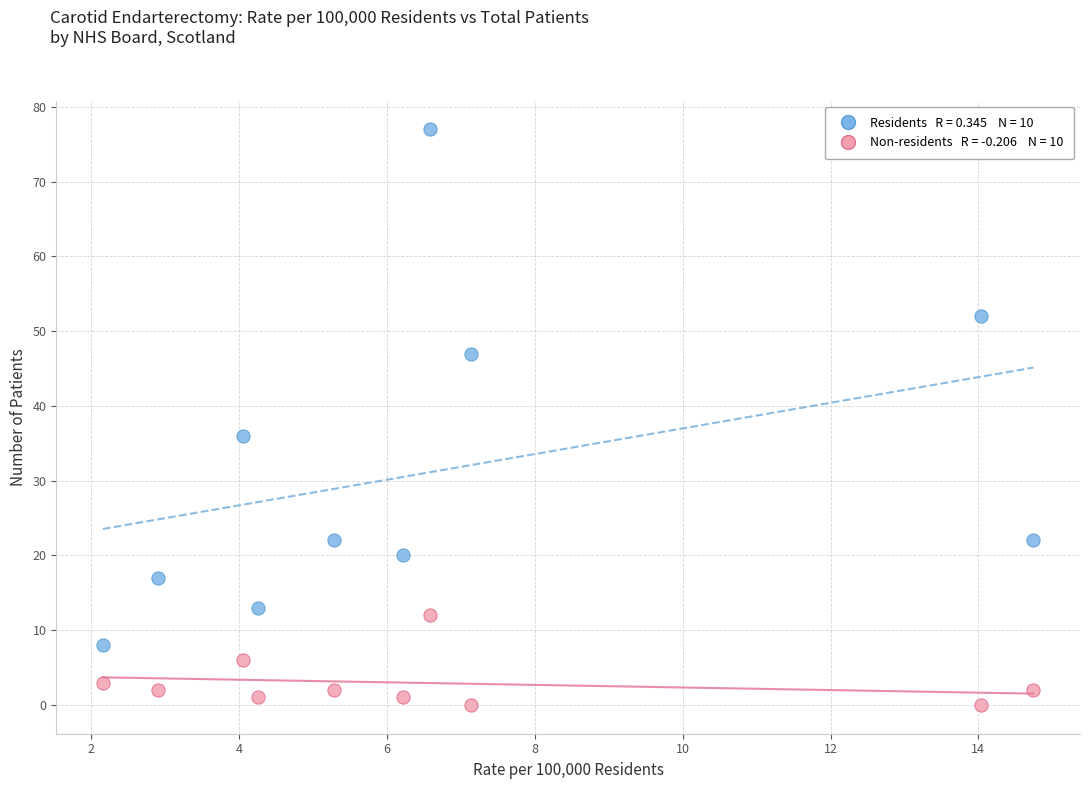

Across all series, what Y value is closest to 38?

36